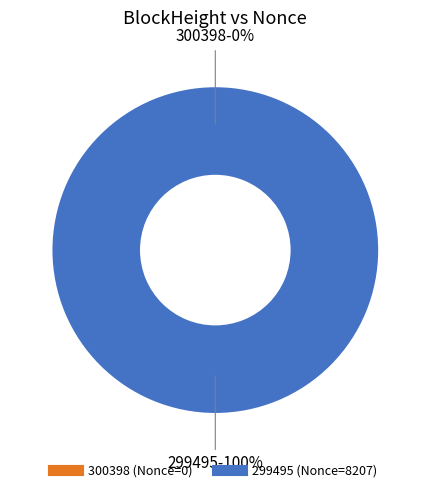

To the nearest percent, what portion does 299495 represent?

100%